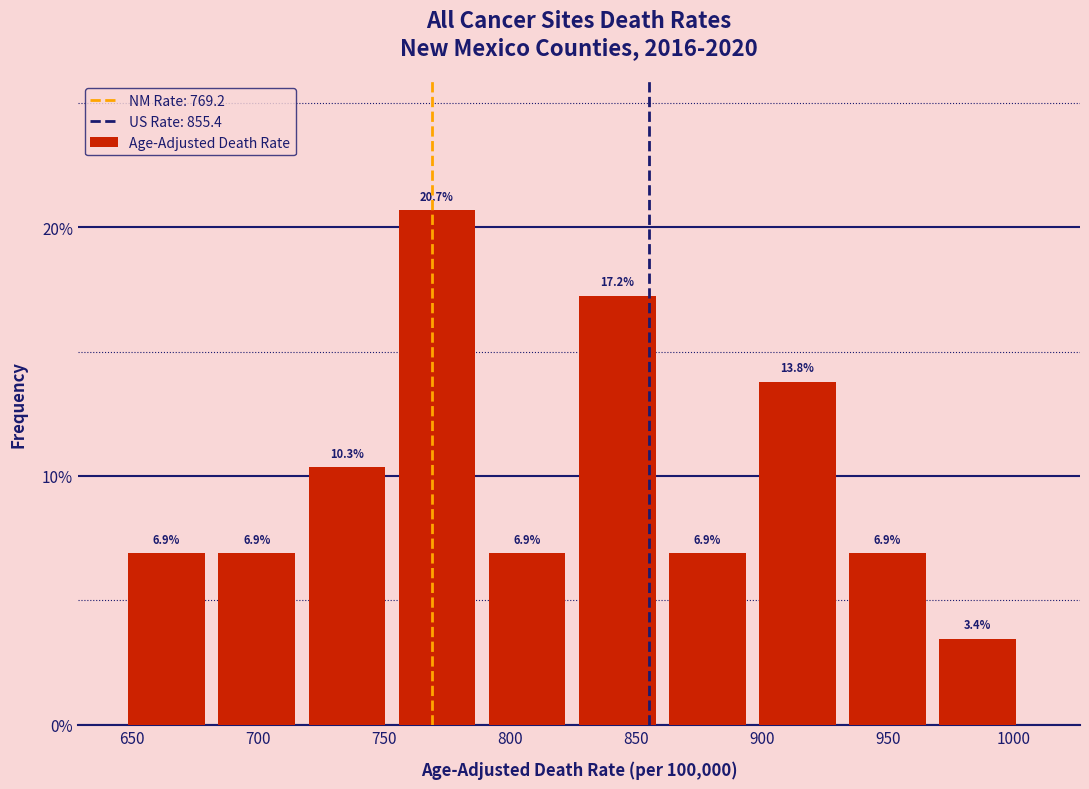

Over which range of the x-axis is the bar tallest?

755 to 790